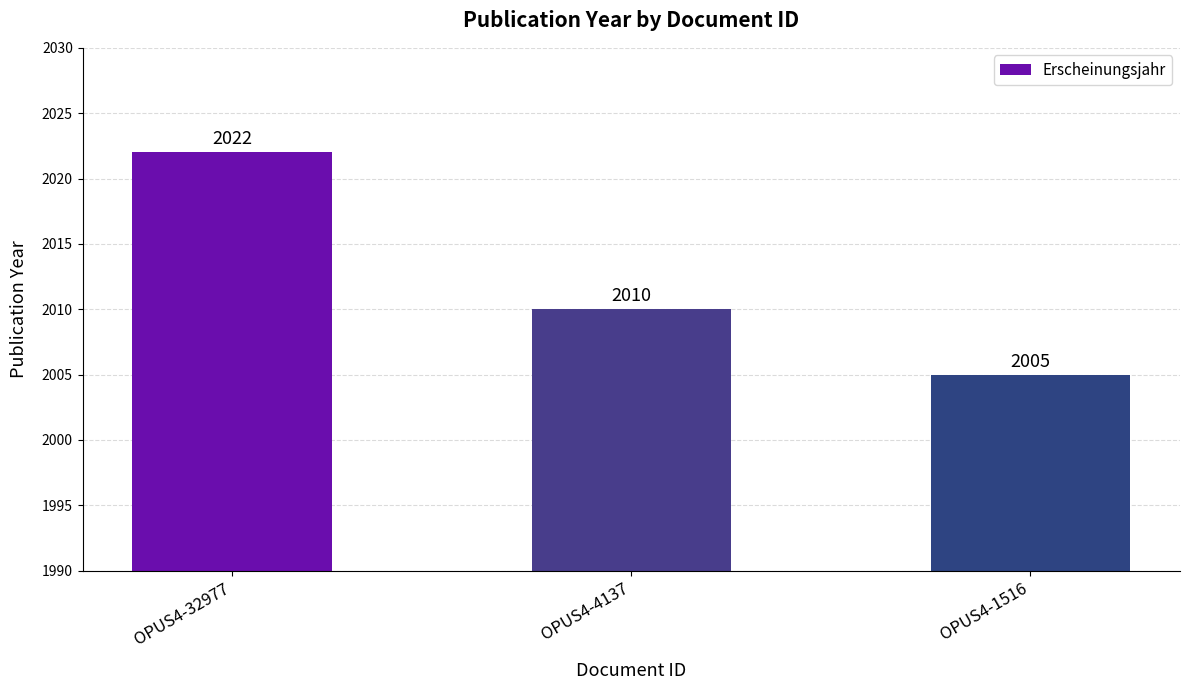

Approximately how many times larger is the value at OPUS4-4137 compared to OPUS4-1516?

1.0